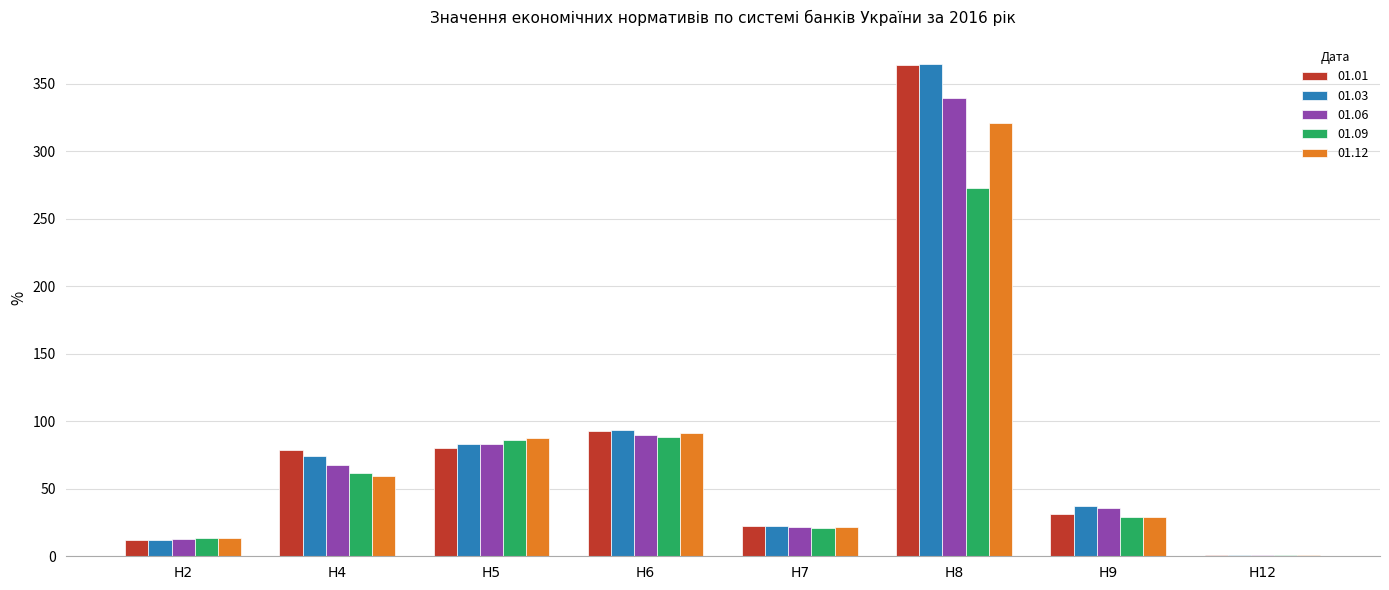

What is the total value across all series at Н4?

342.1